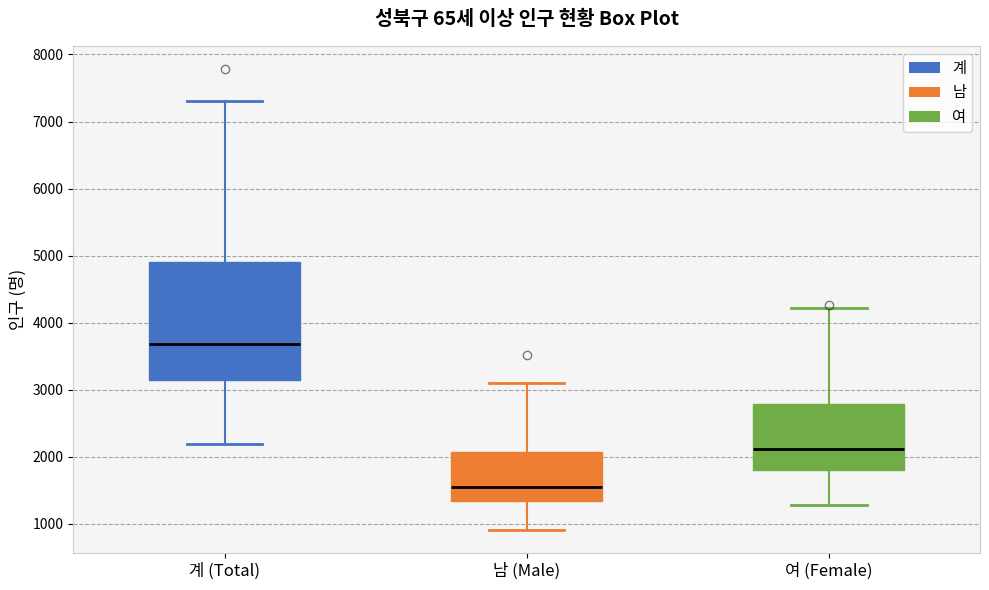

Which box has the highest median line?

계 (Total)